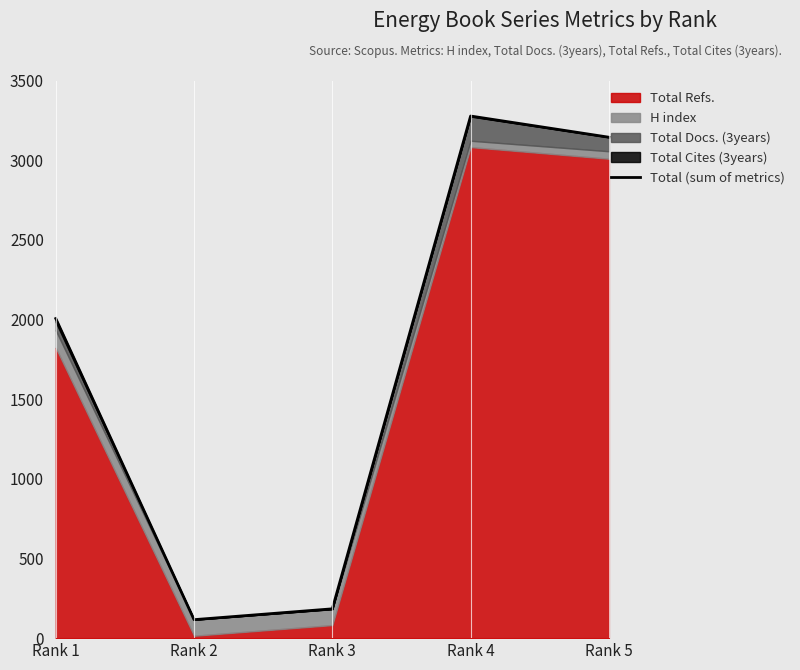

Does the chart have visible grid lines?

No